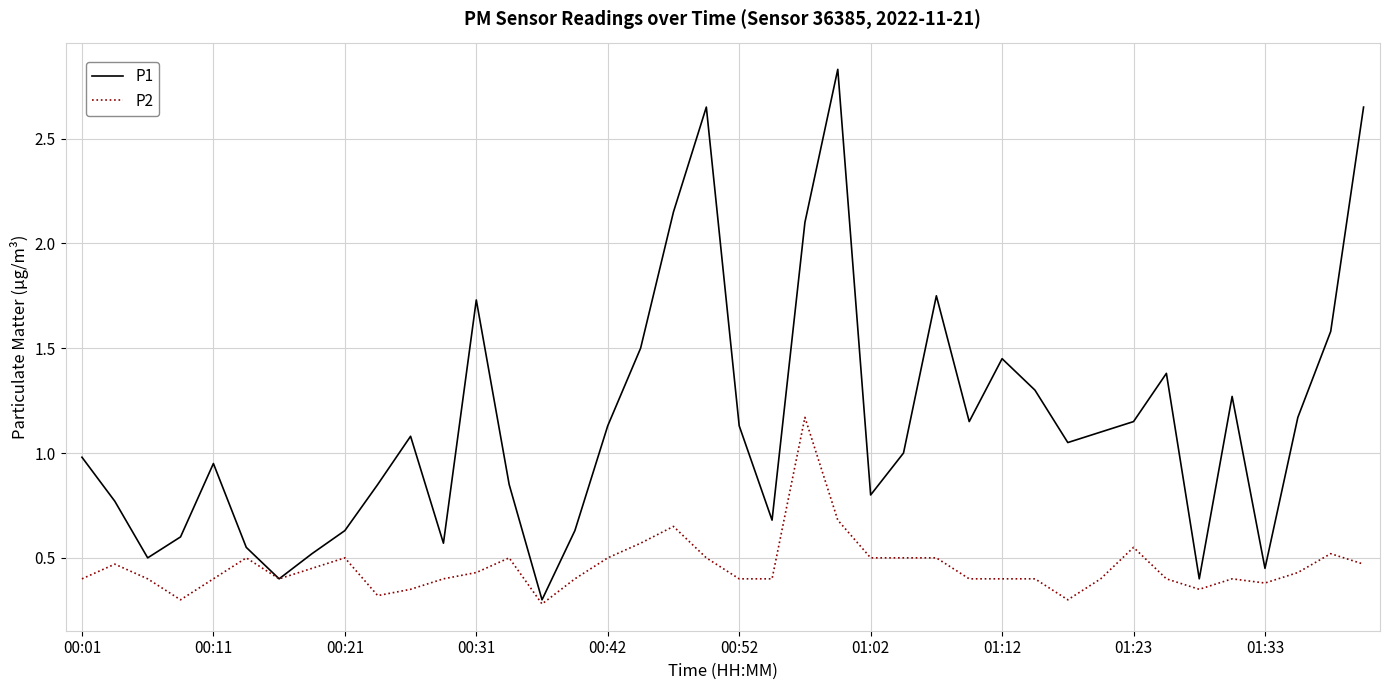

Which series has the widest spread of values?

P1